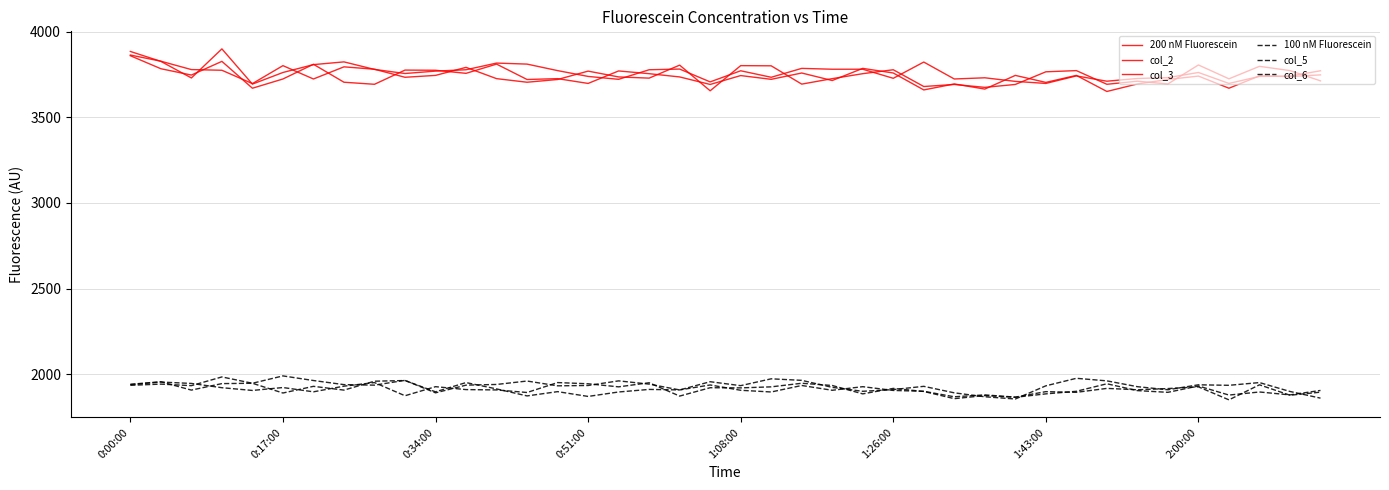

Is this an area chart (filled region under the line)?

No